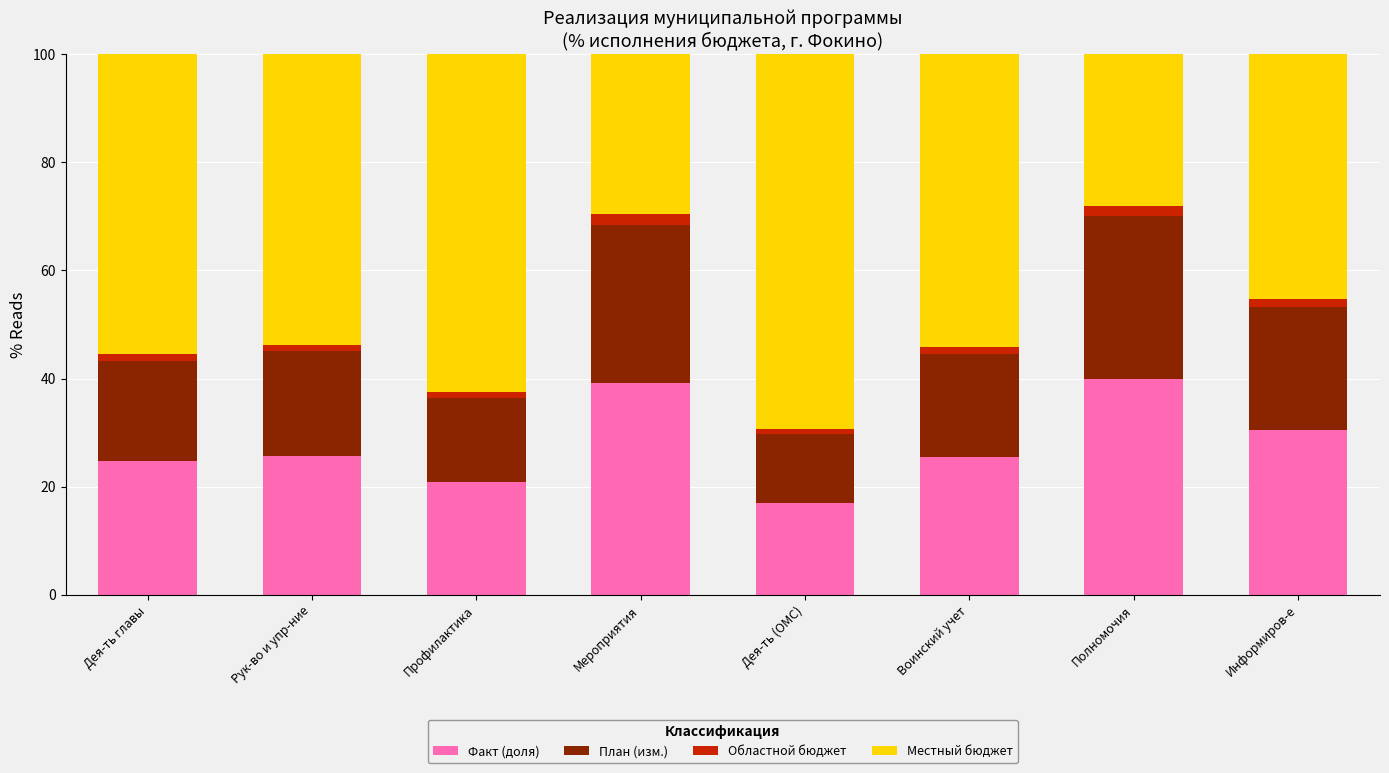

What is the highest value of the Факт (доля) series?

40.0